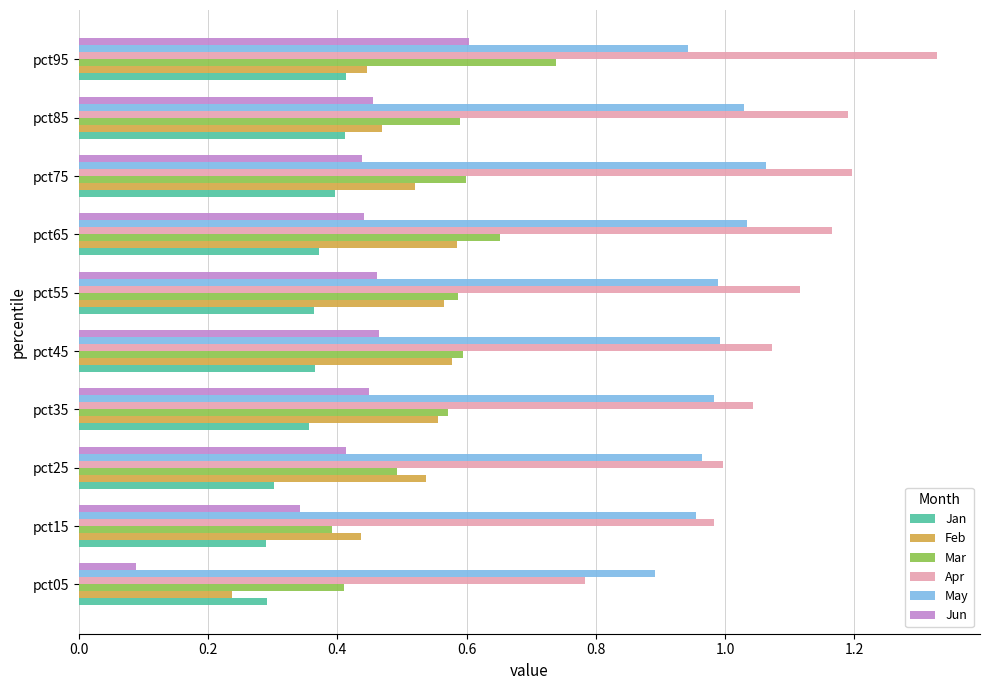

What is the sum of all Feb values?

4.9